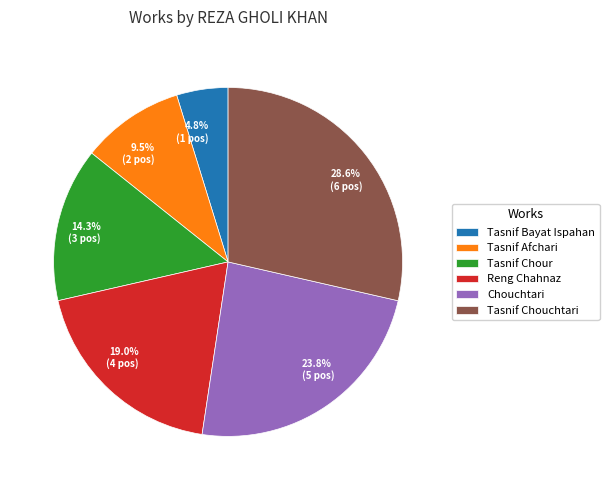

Does Reng Chahnaz represent more than half of the total?

No